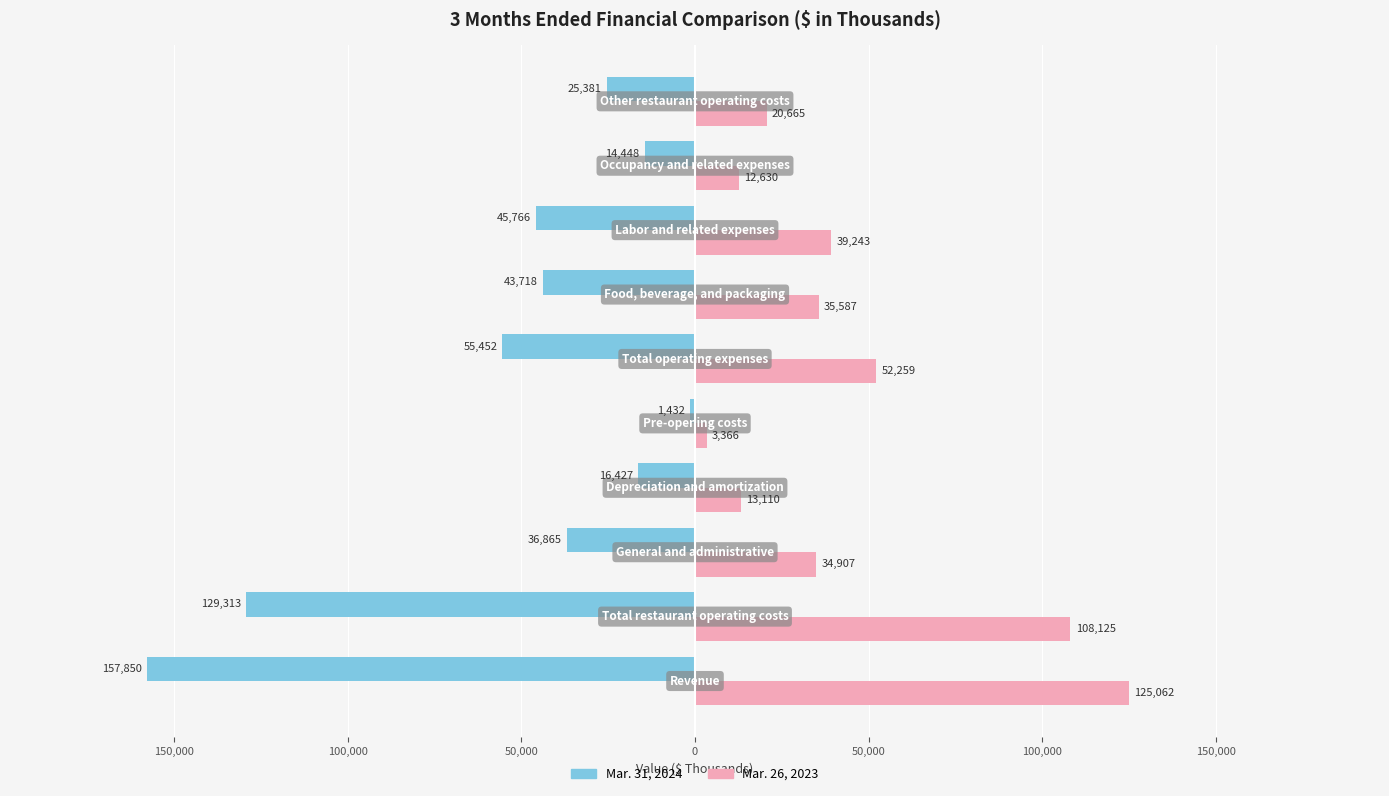

What are all the series names shown in the legend?

Mar. 31, 2024, Mar. 26, 2023